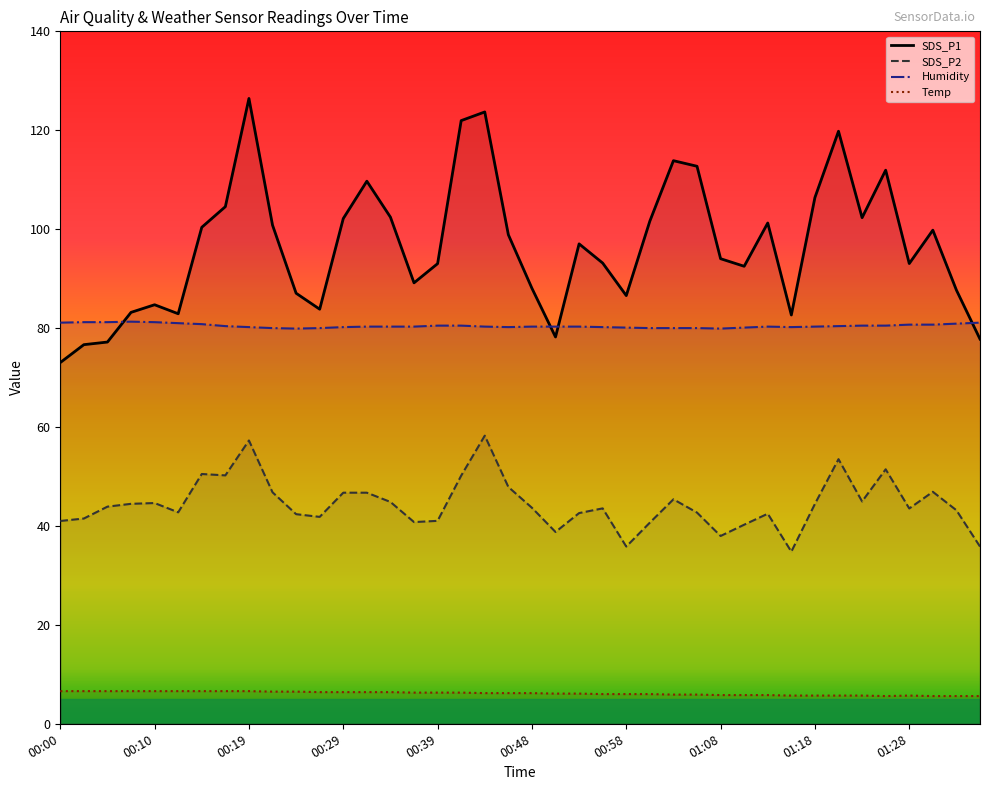

What is the difference between the second highest and second lowest values in the Humidity series?

1.3